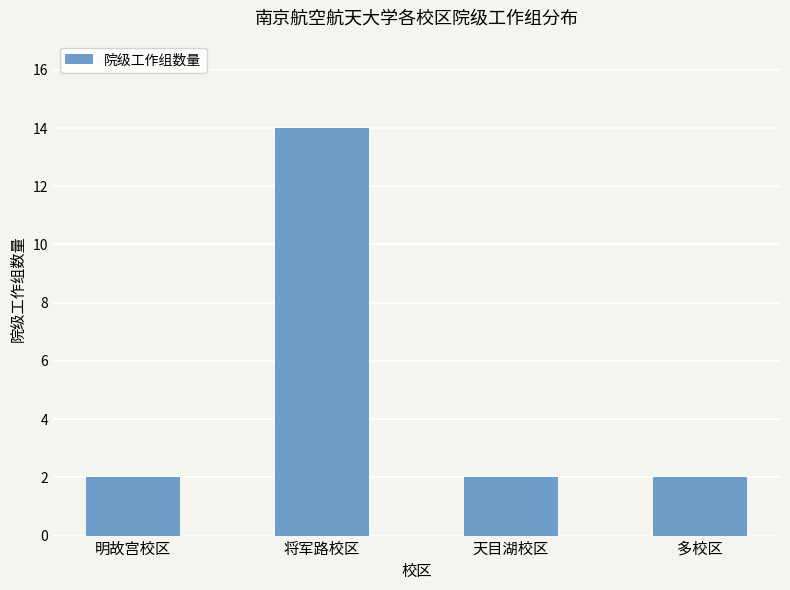

The chart shows a value of 2 at 天目湖校区. True or false?

True